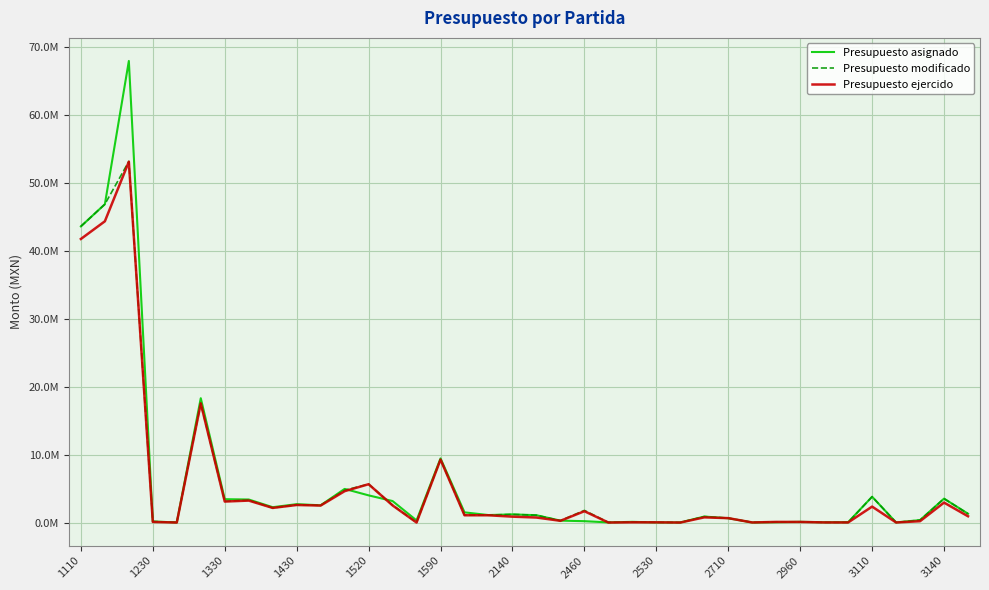

What is the maximum value for Presupuesto modificado?

53153000